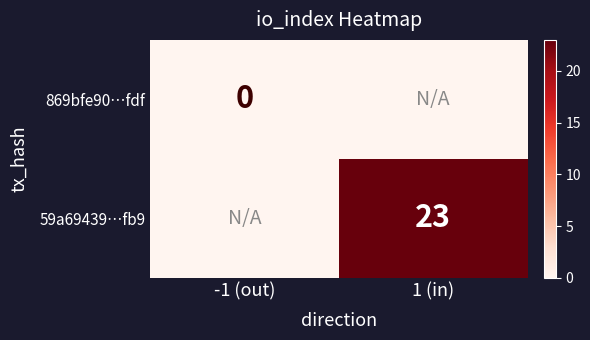

Is the value of 869bfe90…fdf at -1 (out) greater than the value of 59a69439…fb9 at 1 (in)?

No